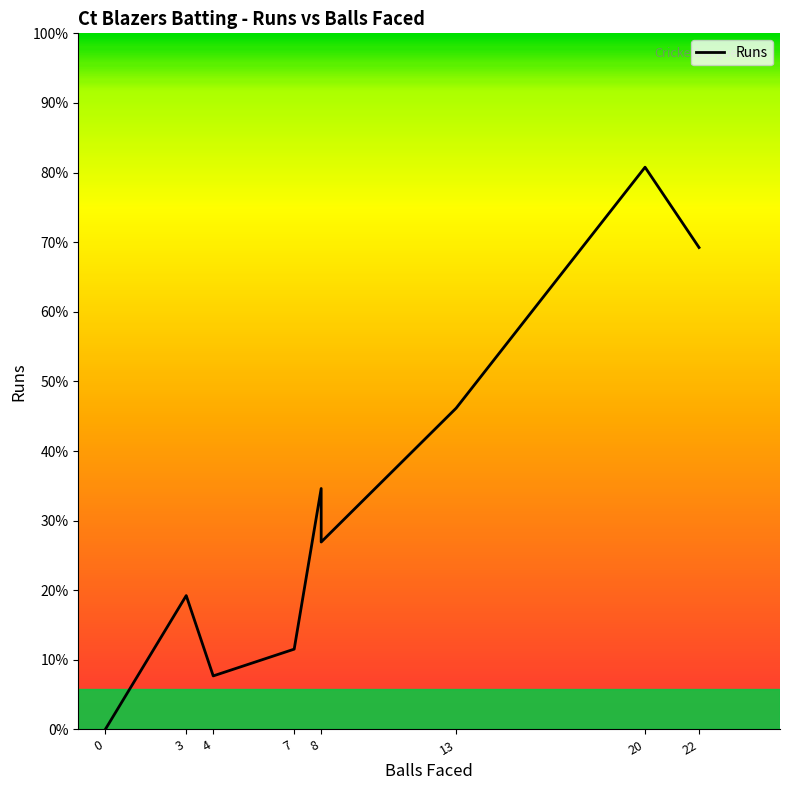

Between 3 and 0, which is larger?

3